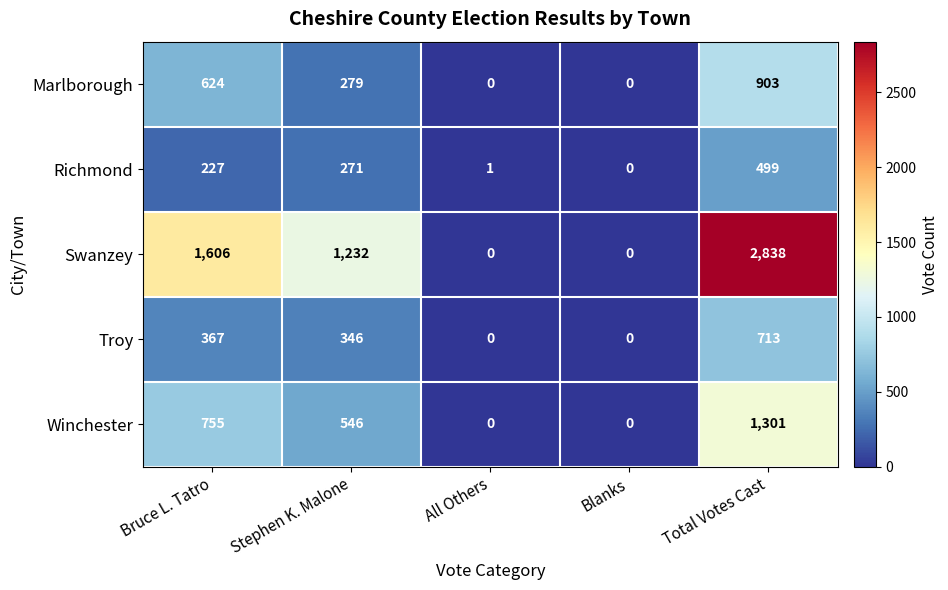

Reading right to left, what are all the values shown in this chart?

Marlborough: Total Votes Cast=903	Blanks=0	All Others=0	Stephen K. Malone=279	Bruce L. Tatro=624
Richmond: Total Votes Cast=499	Blanks=0	All Others=1	Stephen K. Malone=271	Bruce L. Tatro=227
Swanzey: Total Votes Cast=2838	Blanks=0	All Others=0	Stephen K. Malone=1232	Bruce L. Tatro=1606
Troy: Total Votes Cast=713	Blanks=0	All Others=0	Stephen K. Malone=346	Bruce L. Tatro=367
Winchester: Total Votes Cast=1301	Blanks=0	All Others=0	Stephen K. Malone=546	Bruce L. Tatro=755